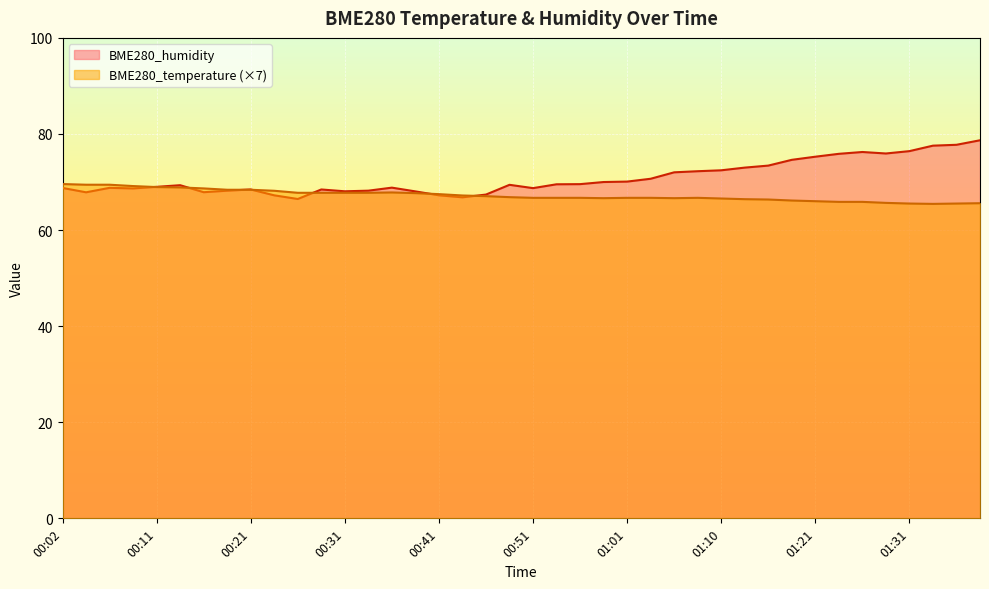

True or false: BME280_humidity and BME280_temperature intersect in this chart.

True